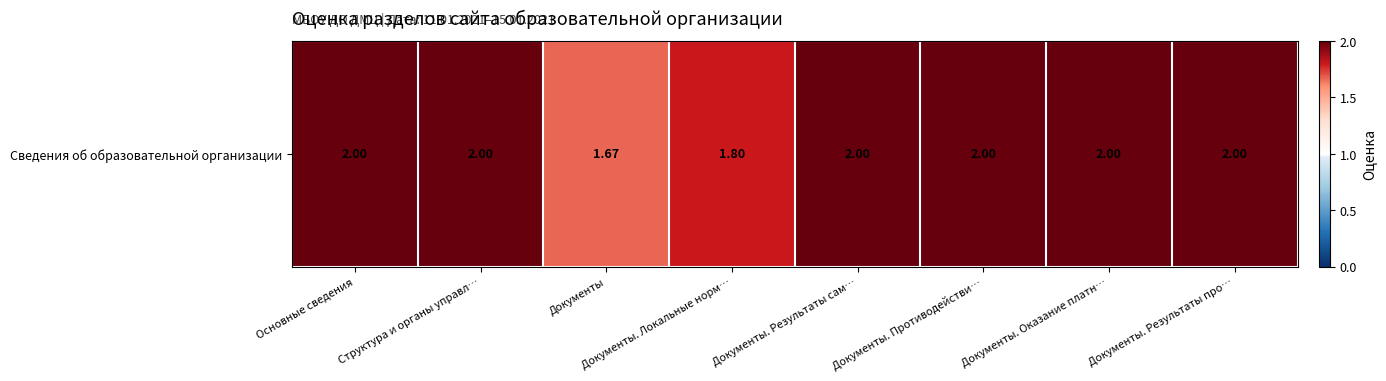

Read the value at Документы. Результаты про….

2.0